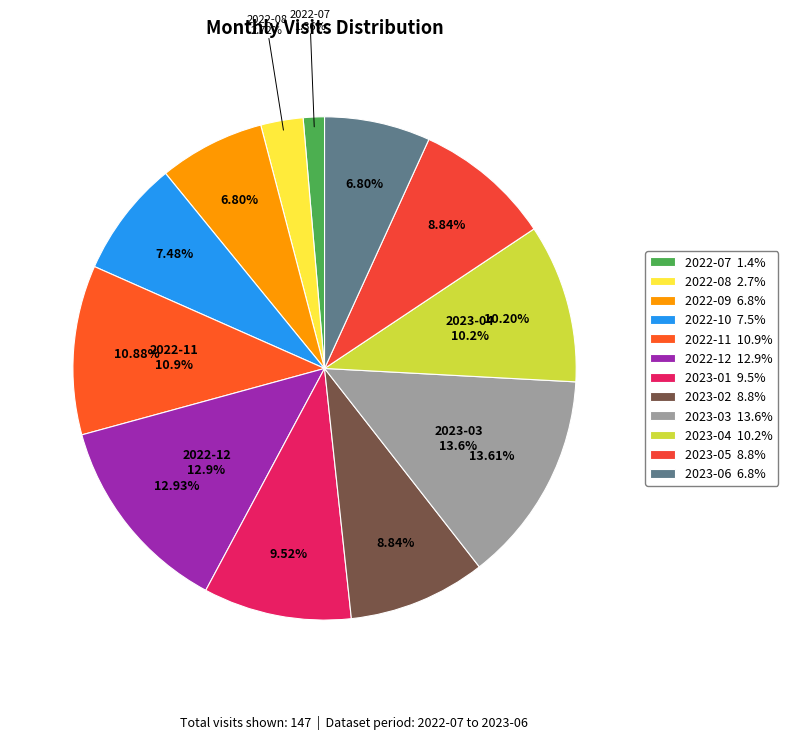

Approximately how many times larger is the value at 2023-02 compared to 2022-10?

1.2